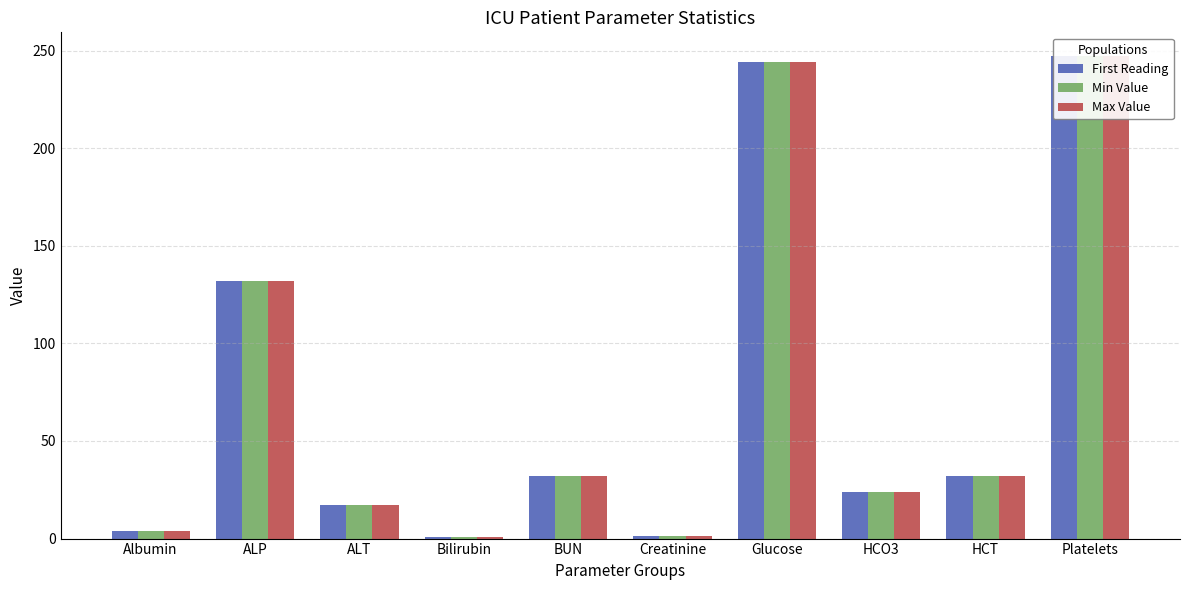

What are all the series names shown in the legend?

First Reading, Min Value, Max Value